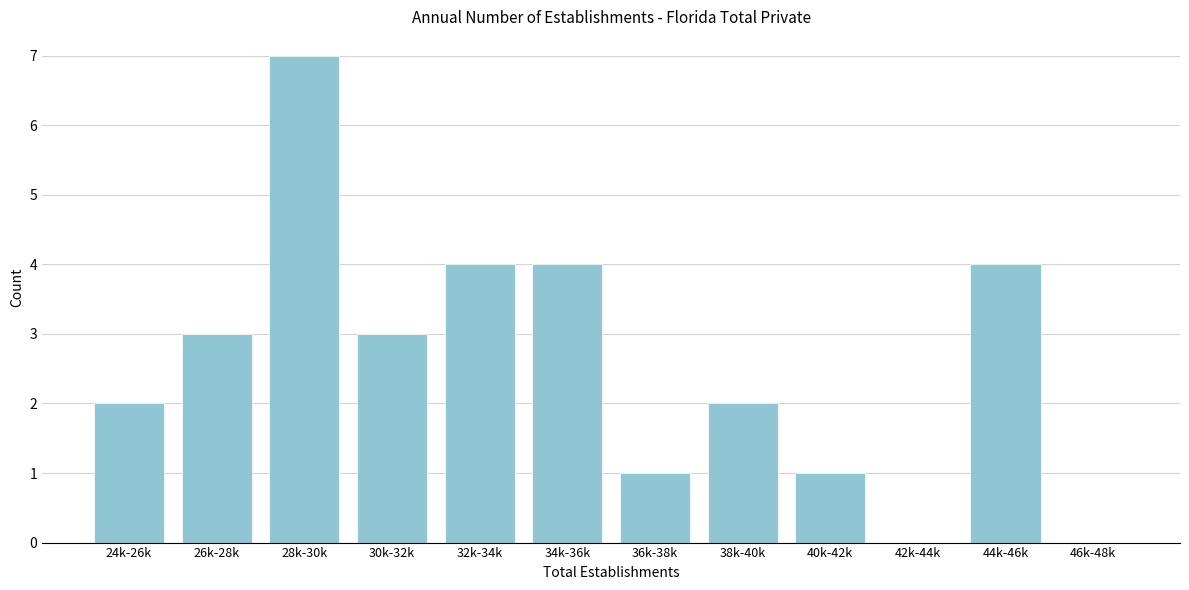

Reading left to right, what are all the values shown in this chart?

24k-26k=2	26k-28k=3	28k-30k=7	30k-32k=3	32k-34k=4	34k-36k=4	36k-38k=1	38k-40k=2	40k-42k=1	42k-44k=0	44k-46k=4	46k-48k=0